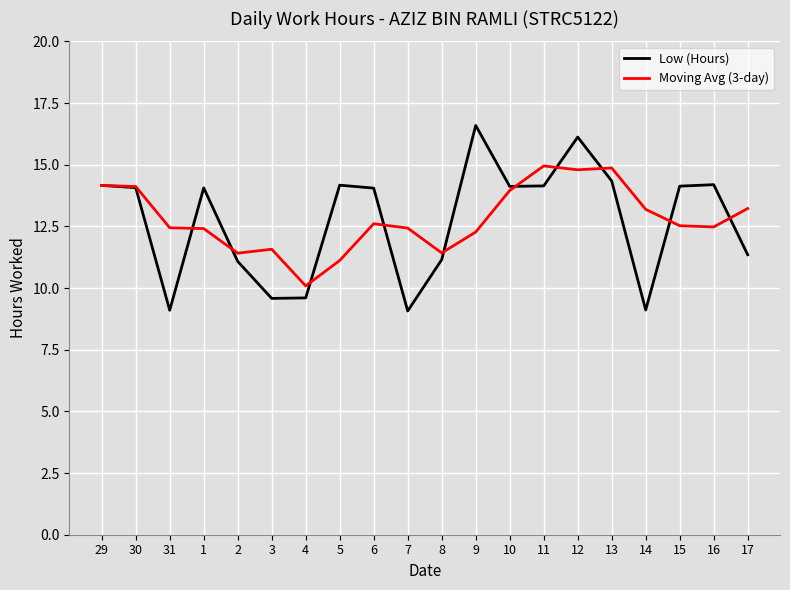

The value of Low (Hours) at 5 is 22.7. True or false?

False